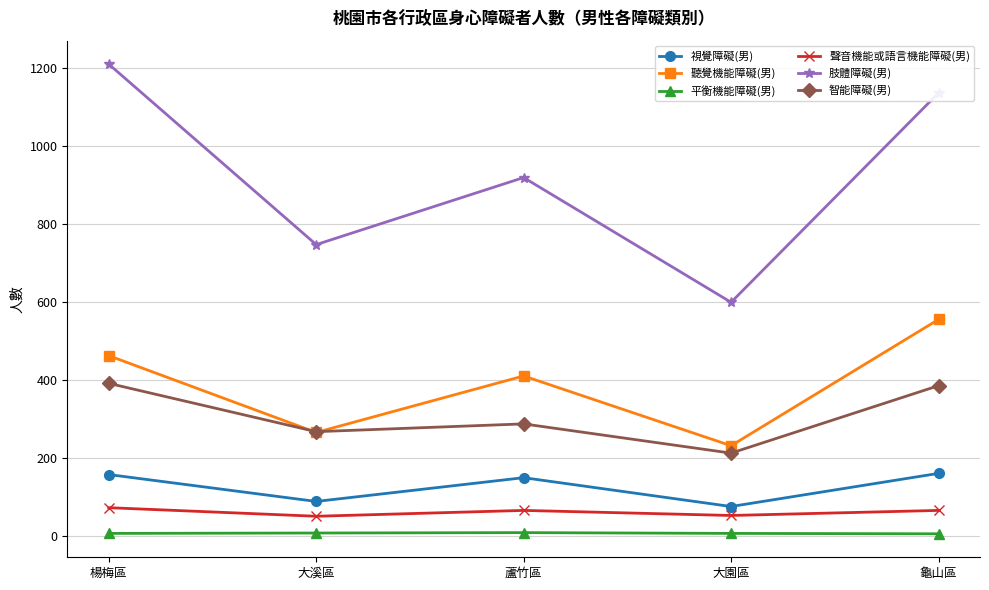

What is the greatest value displayed?

1210